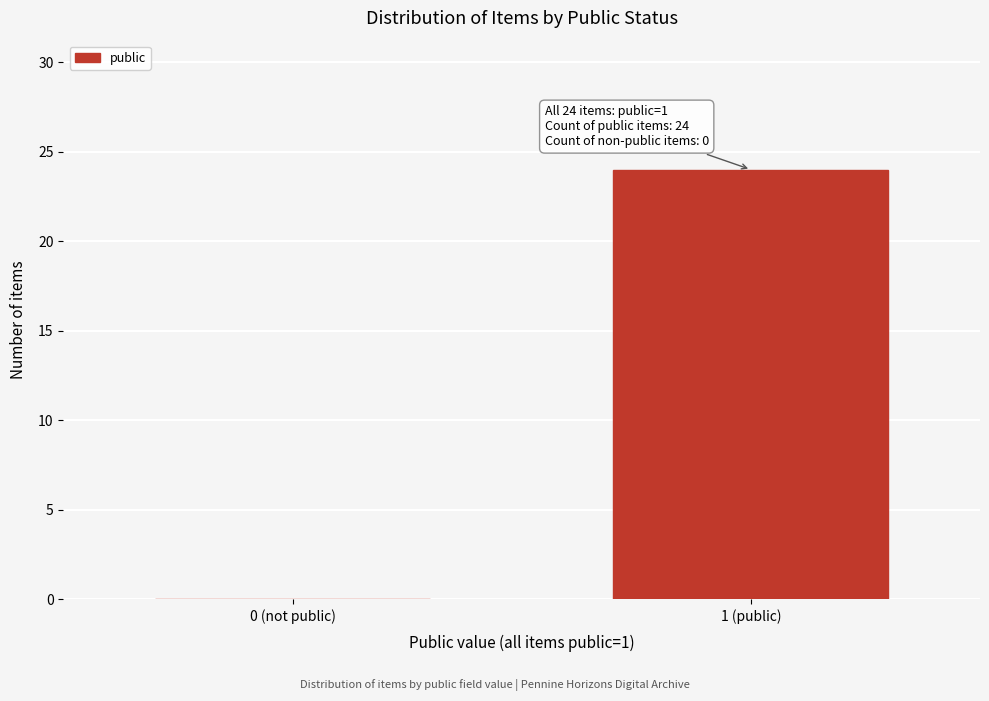

Reading left to right, what are all the values shown in this chart?

0 (not public)=0	1 (public)=24